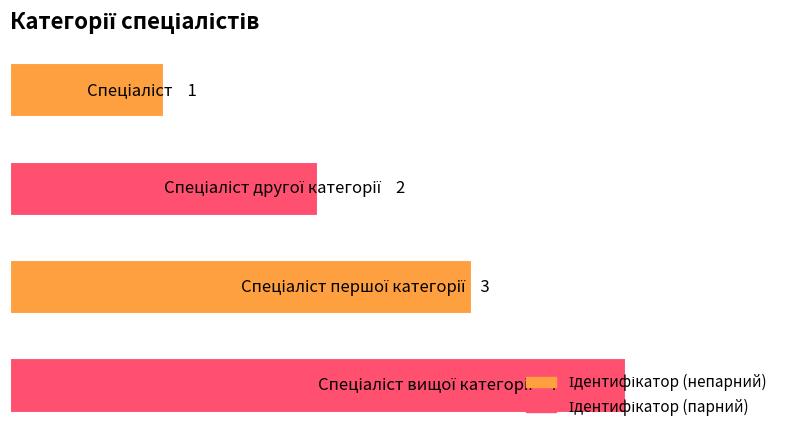

Are the bars horizontal?

Yes